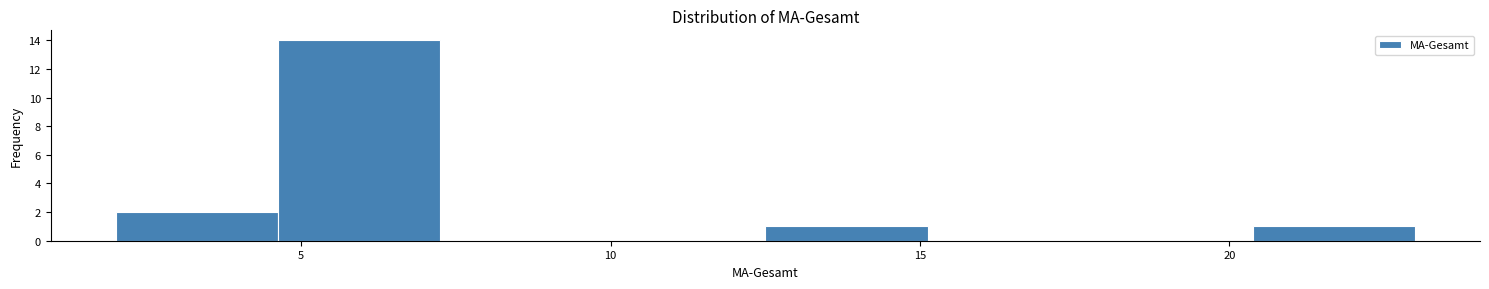

Which range on the x-axis has the tallest bar?

4.5 to 7.5